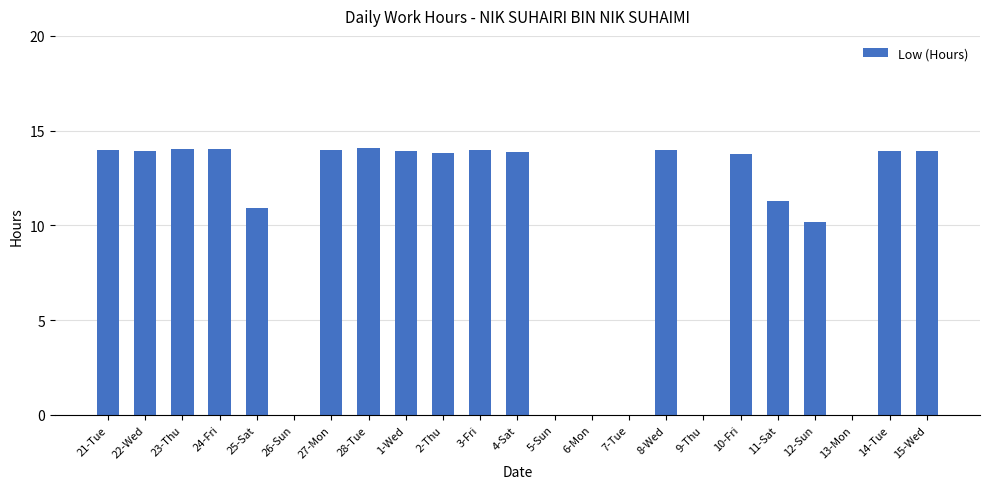

Are the bars horizontal?

No